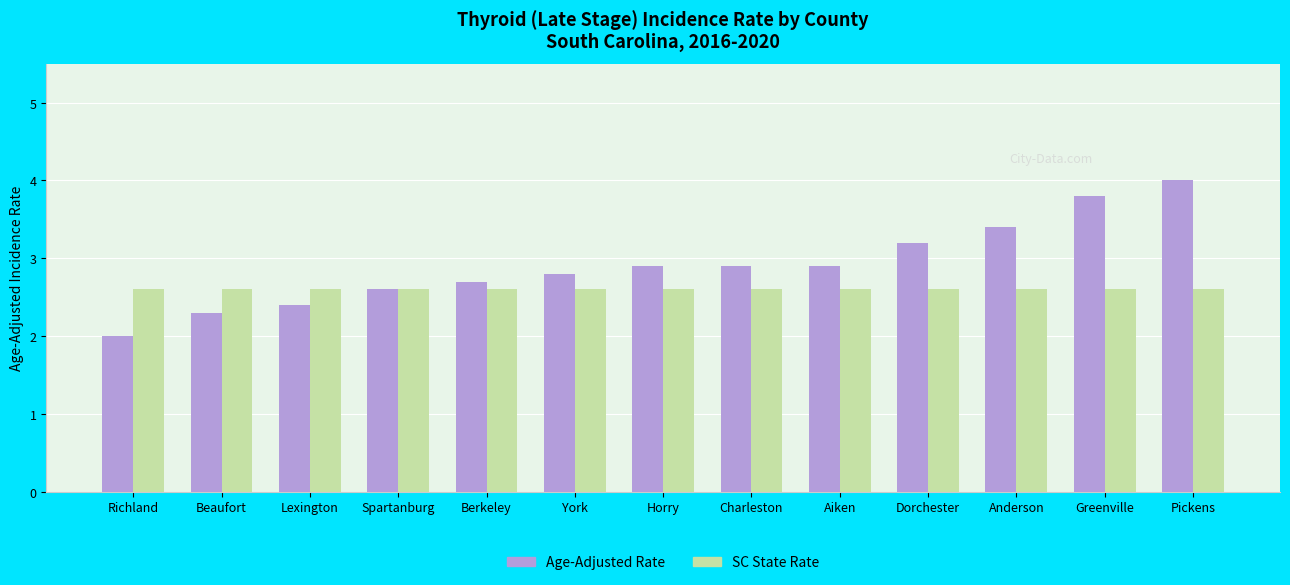

At how many categories does at least one series exceed 3?

4